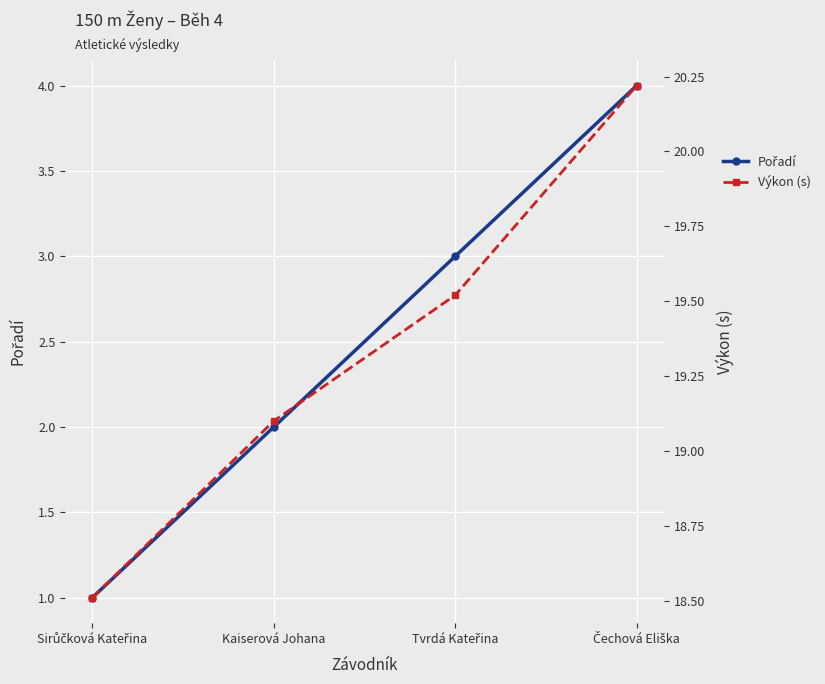

What is the total value across all series at Tvrdá Kateřina?

22.5